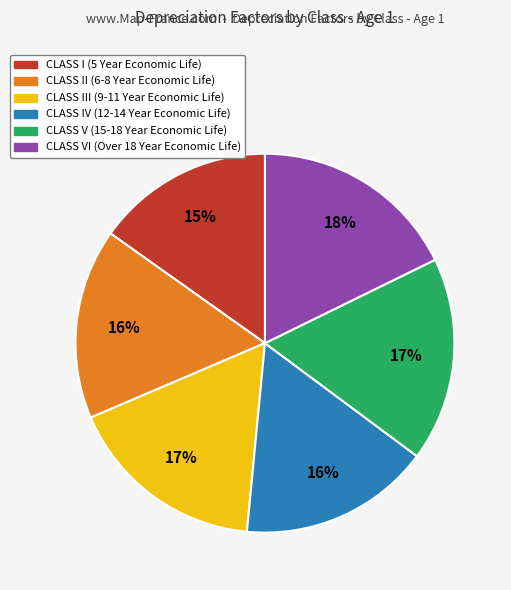

To the nearest percent, what is the difference between the largest and smallest slice percentages?

3%